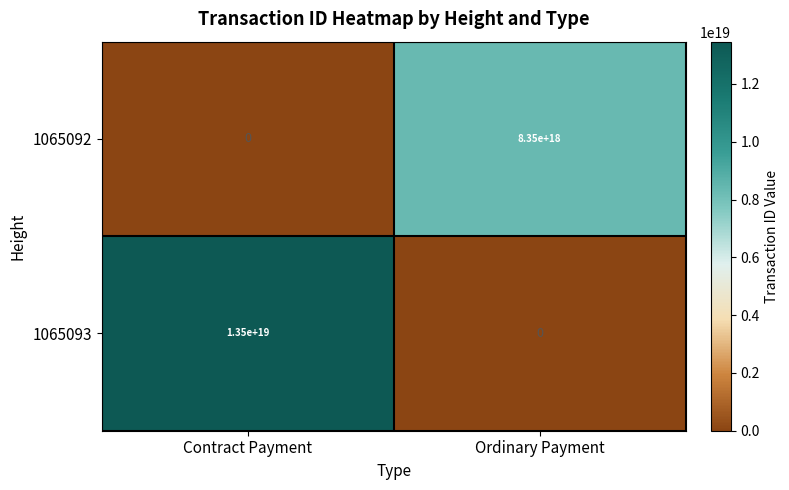

Which series has the widest spread of values?

1065093